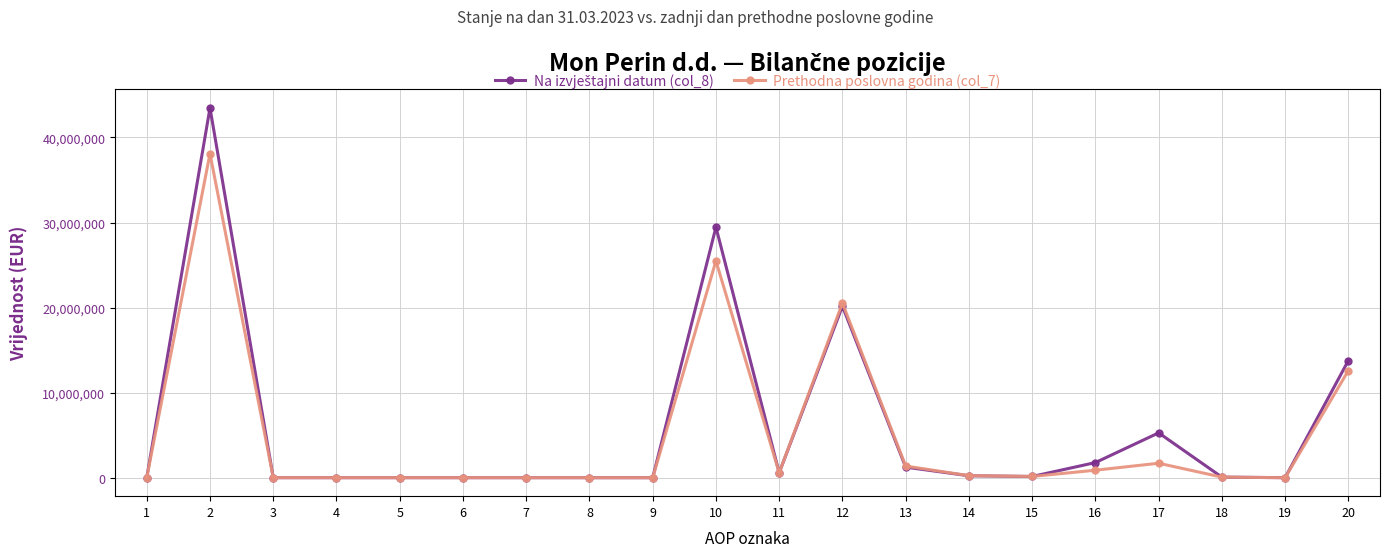

True or false: Prethodna poslovna godina (col_7) has more than 0 interior local peaks.

True